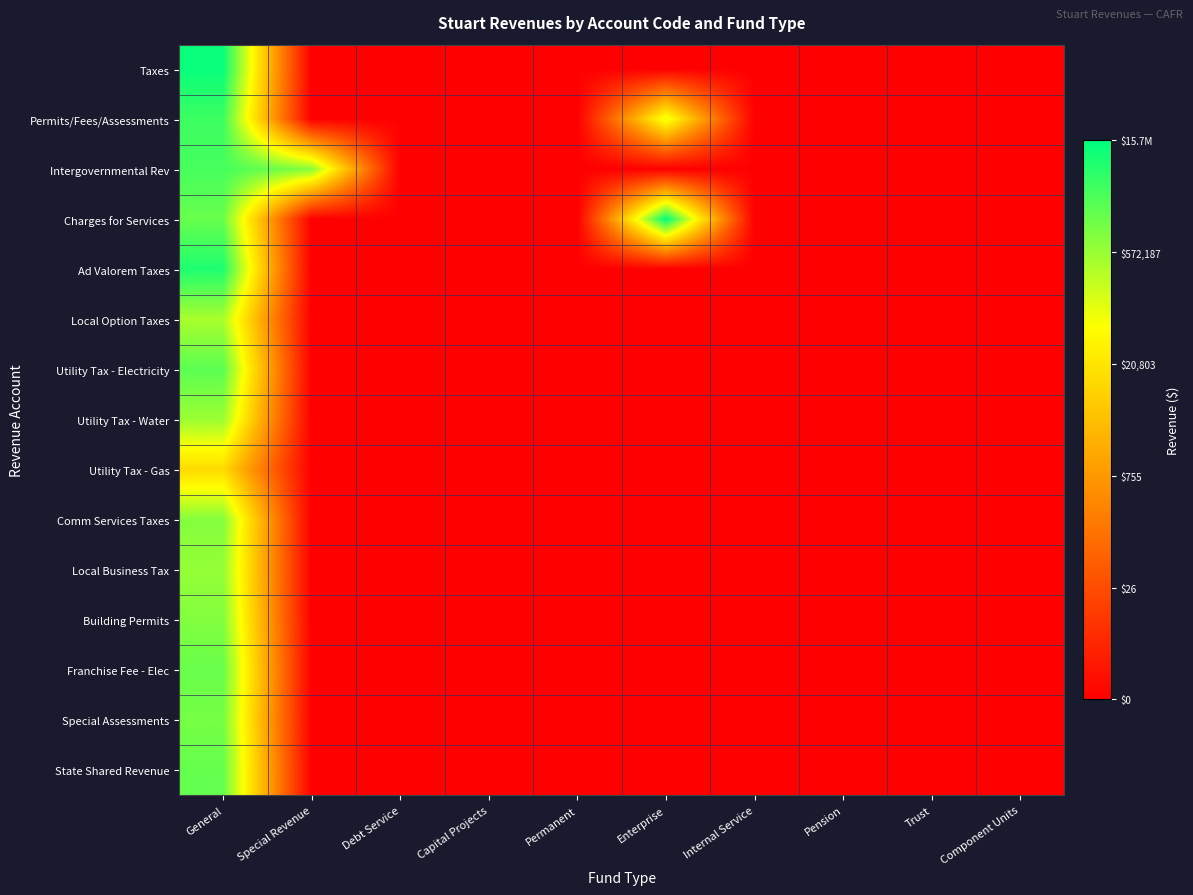

At Special Revenue, list the series in order from smallest to largest.

Taxes, Permits/Fees/Assessments, Charges for Services, Ad Valorem Taxes, Local Option Taxes, Utility Tax - Electricity, Utility Tax - Water, Utility Tax - Gas, Comm Services Taxes, Local Business Tax, Building Permits, Franchise Fee - Elec, Special Assessments, State Shared Revenue, Intergovernmental Rev